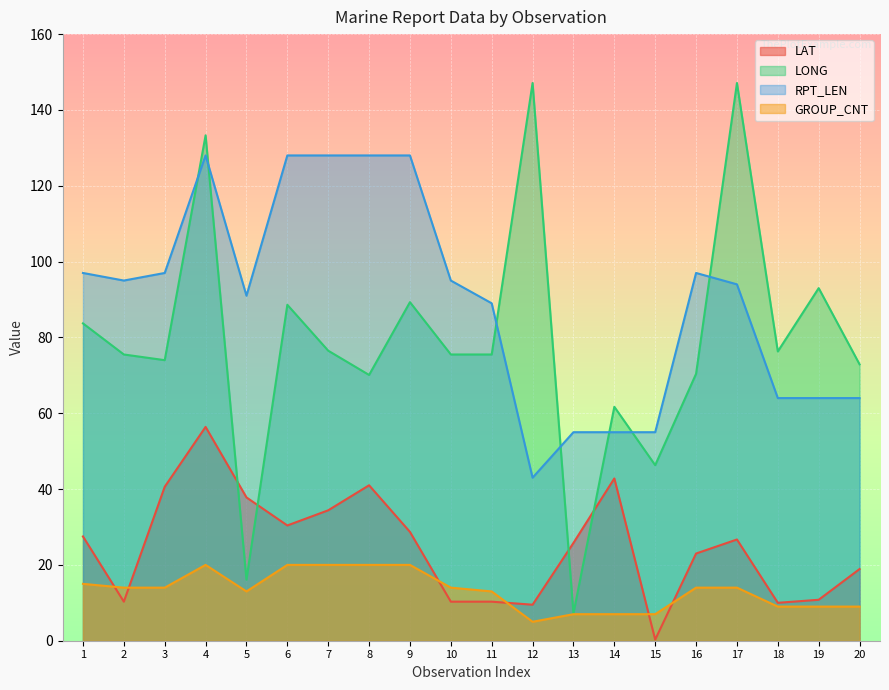

What is the difference between the second highest and second lowest values in the LONG series?

131.0